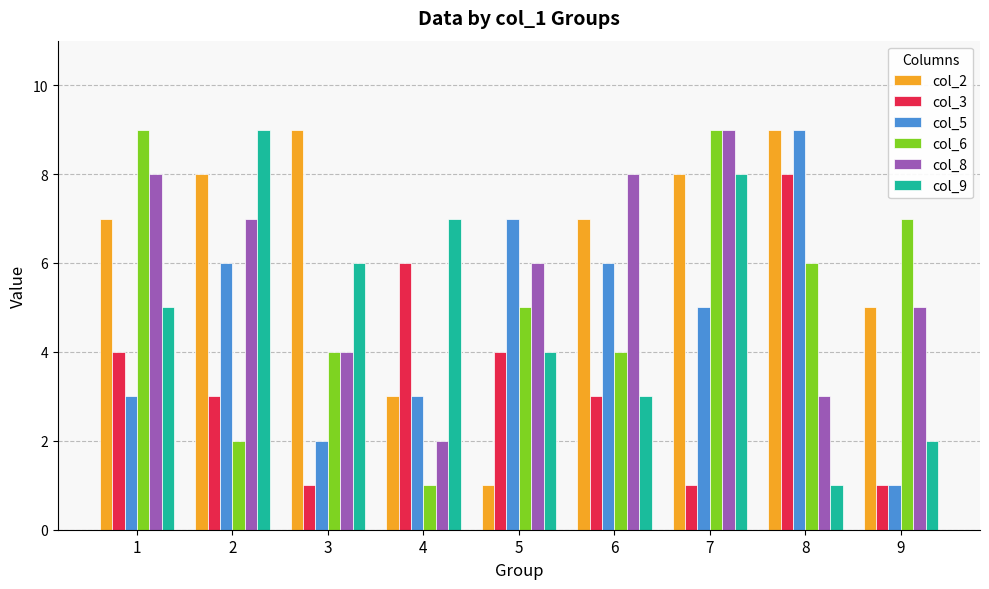

How many categories are shown in the chart?

9